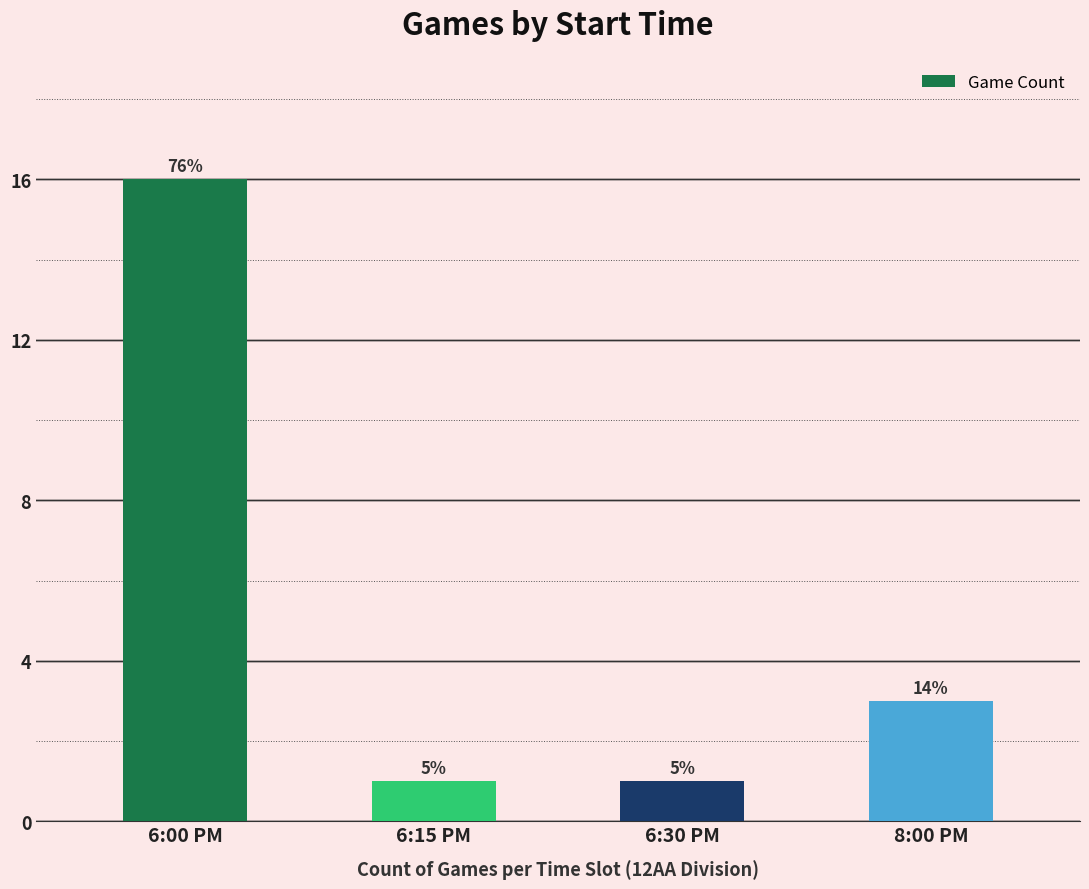

Are the bars horizontal?

No